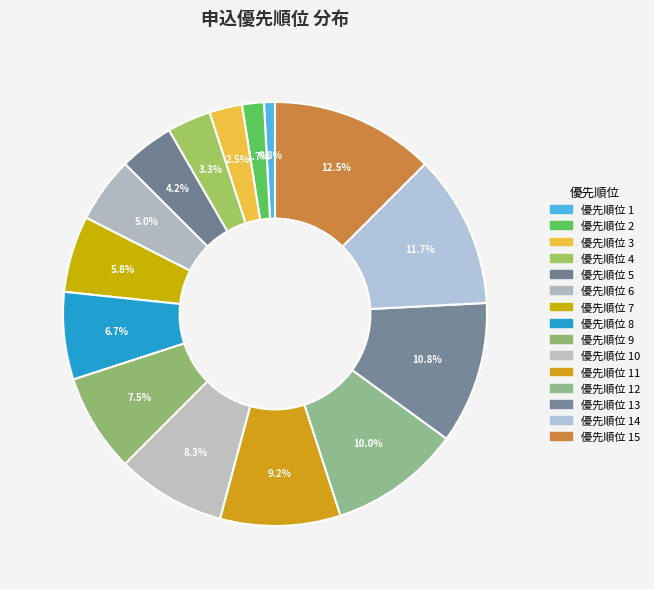

How many segments does this pie chart have?

15